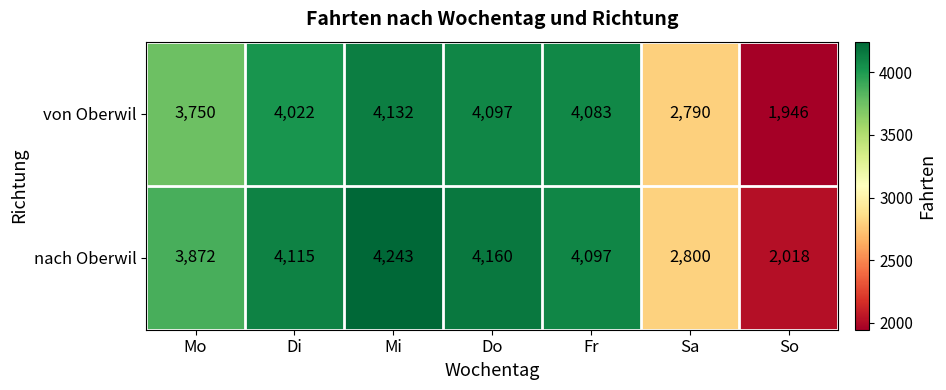

What is the minimum value for nach Oberwil?

2018